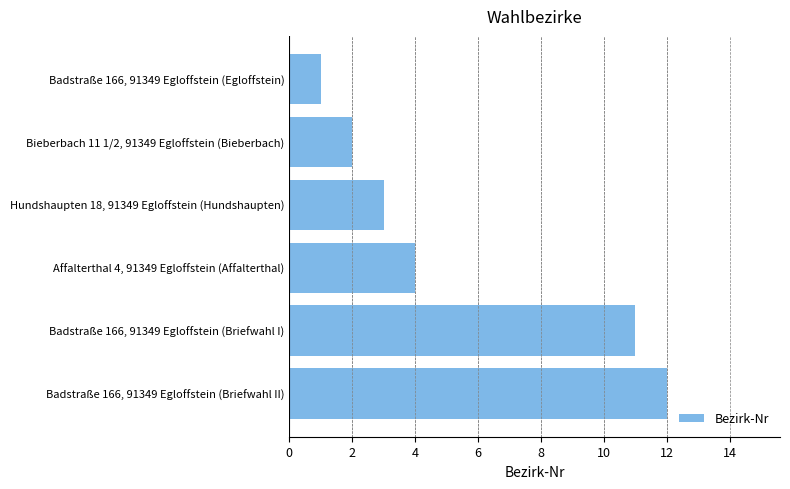

The chart shows a value of 1 at Badstraße 166, 91349 Egloffstein (Egloffstein). True or false?

True